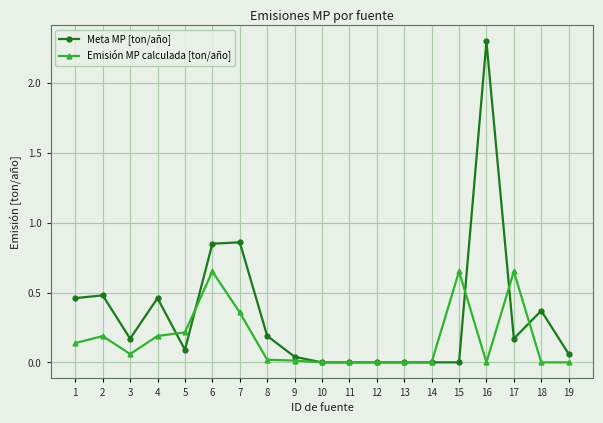

At which label does Meta MP [ton/año] reach its peak?

16